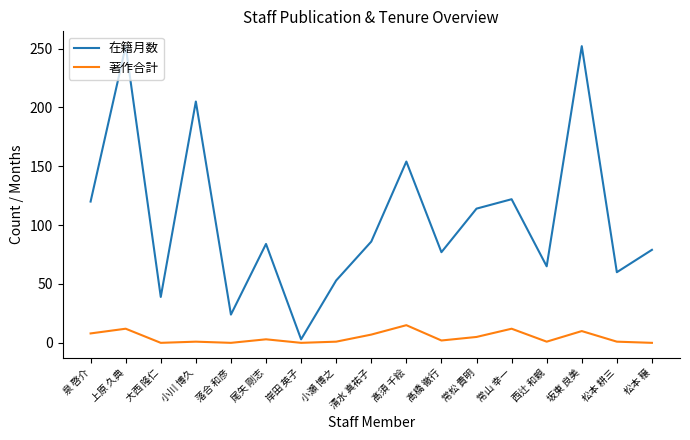

At how many categories does at least one series exceed 148?

4